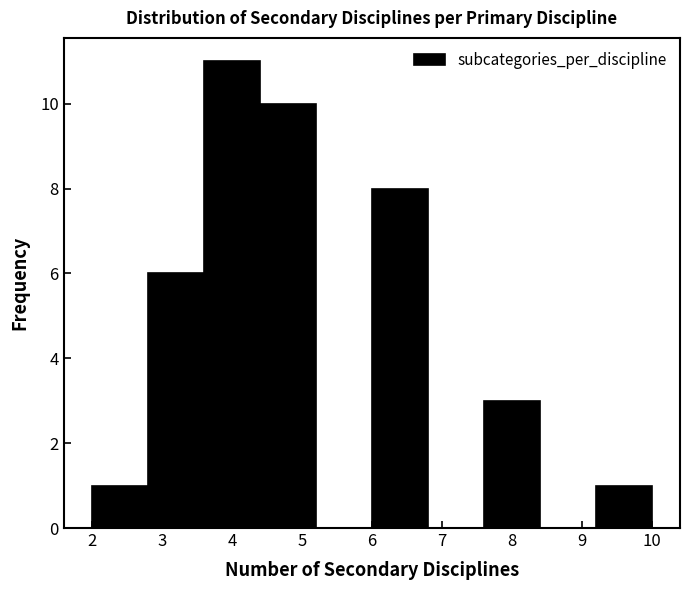

Reading left to right, list every bar in this chart as the range it spans on the x-axis followed by its height. The values are not printed on the chart, so give them approximately, as read against the axis.

2.0 to 2.8: 1
2.8 to 3.6: 6
3.6 to 4.4: 11
4.4 to 5.2: 10
5.2 to 6.0: 0
6.0 to 6.8: 8
6.8 to 7.6: 0
7.6 to 8.4: 3
8.4 to 9.2: 0
9.2 to 10.0: 1